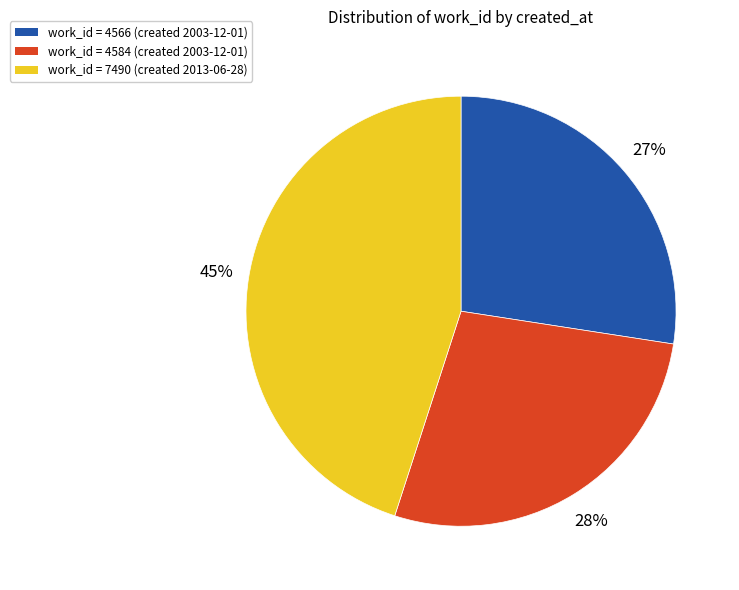

Combined, do work_id = 7490 (created 2013-06-28) and work_id = 4566 (created 2003-12-01) account for over 50%?

Yes